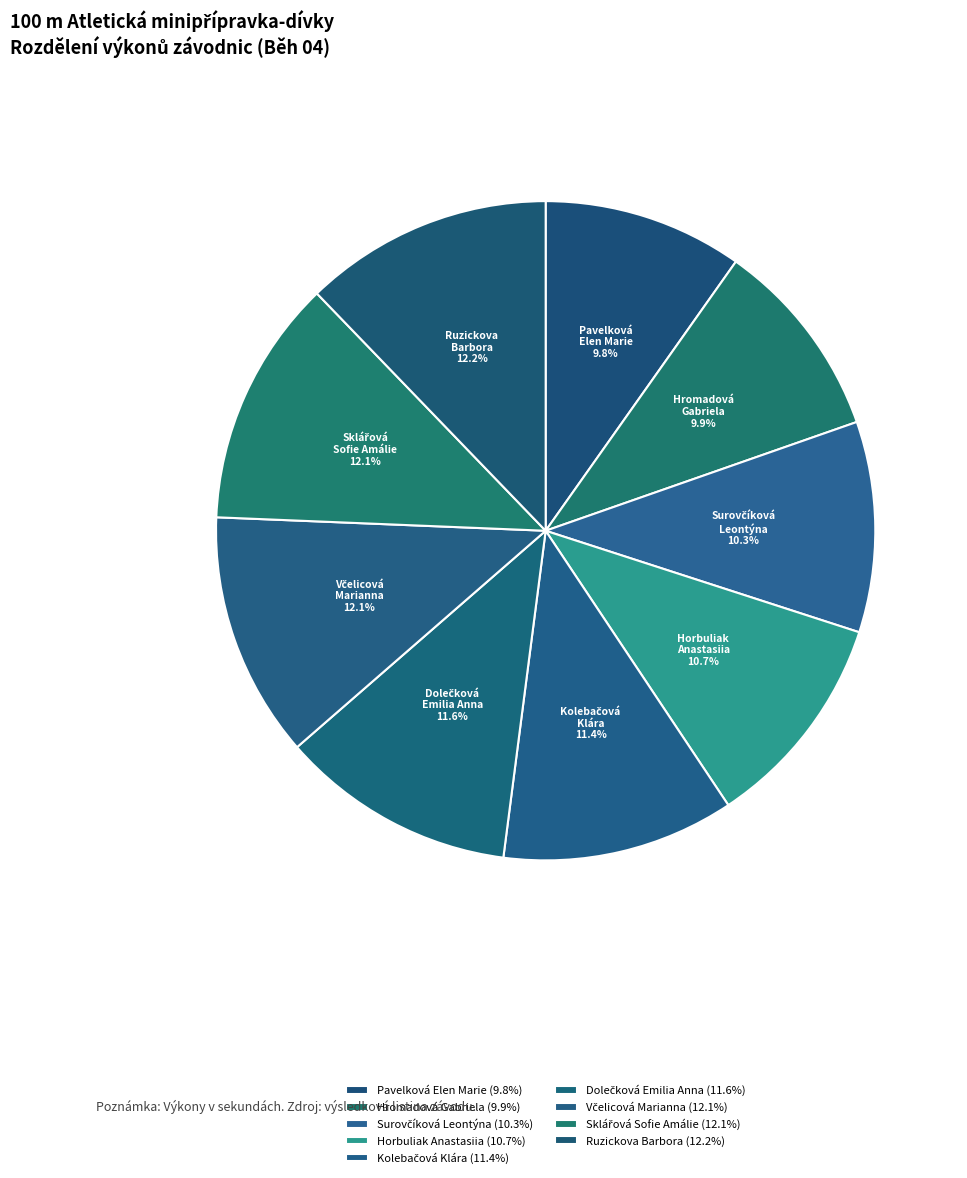

What is the ratio of the value at Horbuliak Anastasiia to the value at Hromadová Gabriela?

1.1